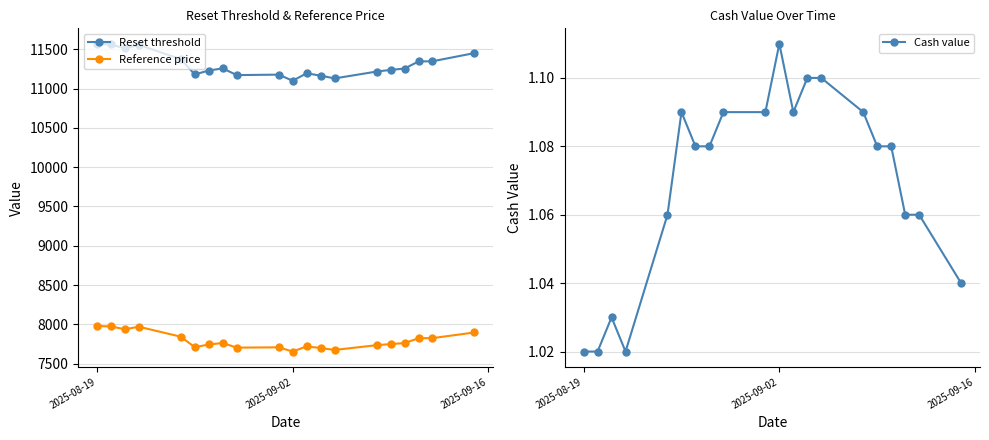

Reading left to right, what are all the values shown in this chart?

Reset threshold: 11569.7	11560.9	11510.5	11556.0	11372.4	11179.2	11228.7	11255.8	11170.7	11176.5	11098.7	11193.6	11163.4	11128.4	11215.5	11236.6	11253.9	11344.1	11346.6	11450.5
Reference price: 7979.1	7973.0	7938.3	7969.7	7843.0	7709.8	7743.9	7762.6	7703.9	7707.9	7654.2	7719.7	7698.9	7674.8	7734.8	7749.4	7761.3	7823.5	7825.2	7896.9
Cash value: 1.0	1.0	1.0	1.0	1.1	1.1	1.1	1.1	1.1	1.1	1.1	1.1	1.1	1.1	1.1	1.1	1.1	1.1	1.1	1.0